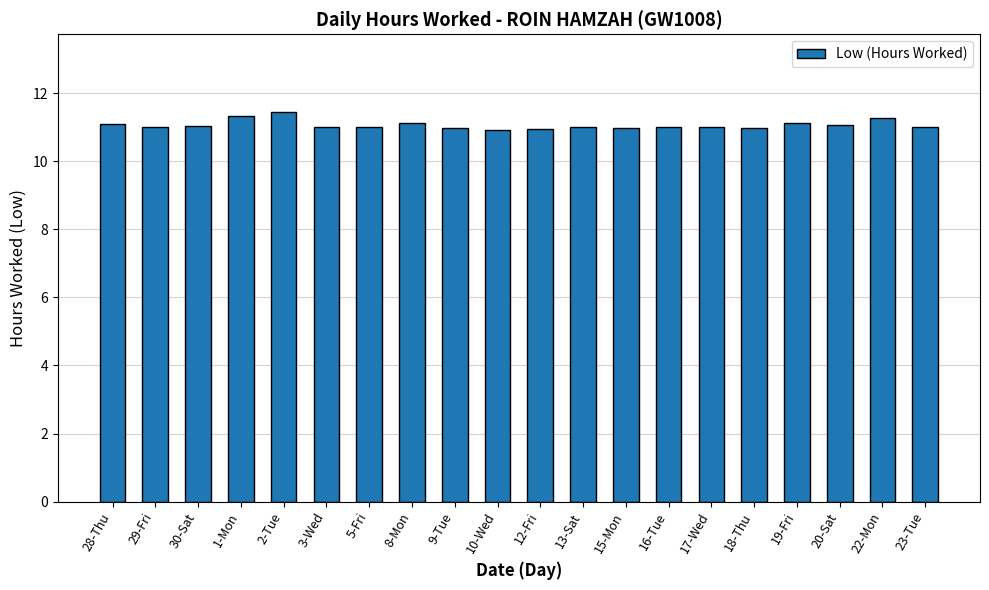

What is the difference between the maximum and minimum values?

0.5